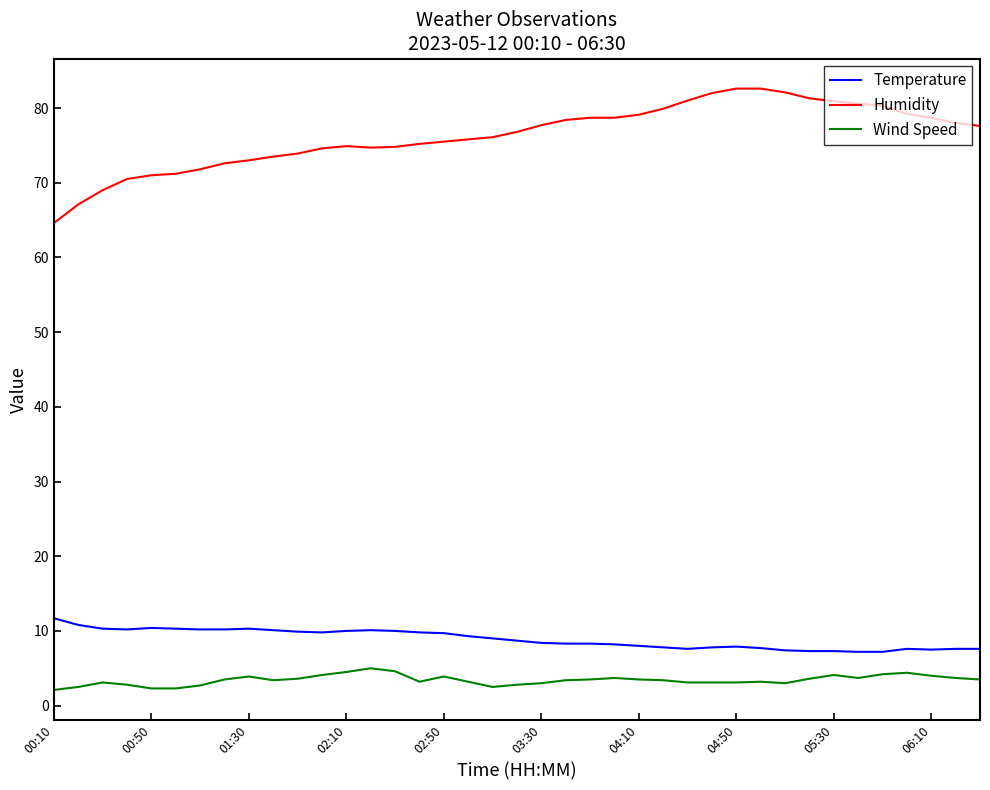

Which series has the widest spread of values?

Humidity